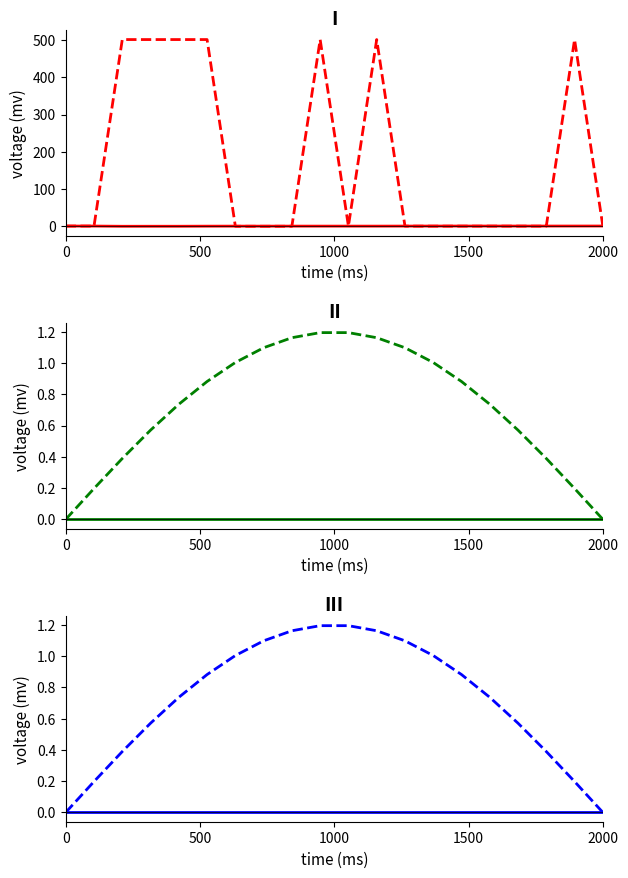

Is the value of latitude solid at 5 greater than the value of longitude solid at 16?

Yes